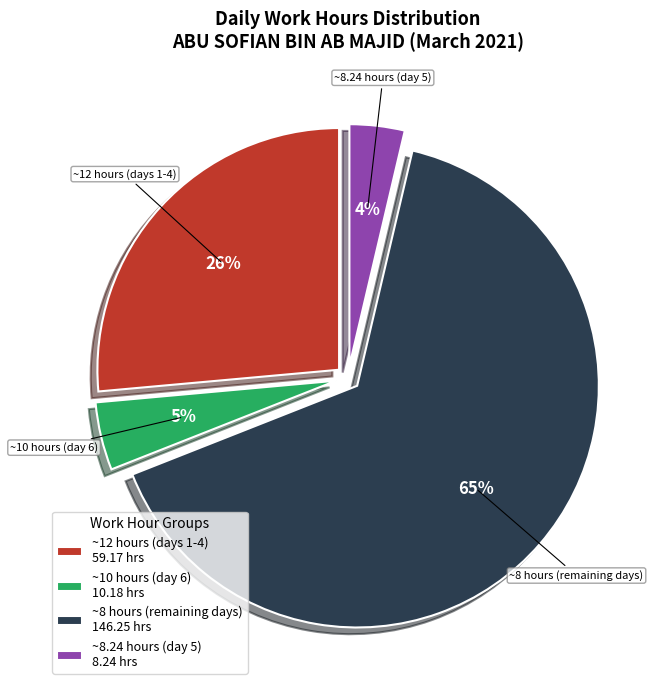

What is the smallest slice in the pie chart?

~8.24 hours (day 5) 8.24 hrs